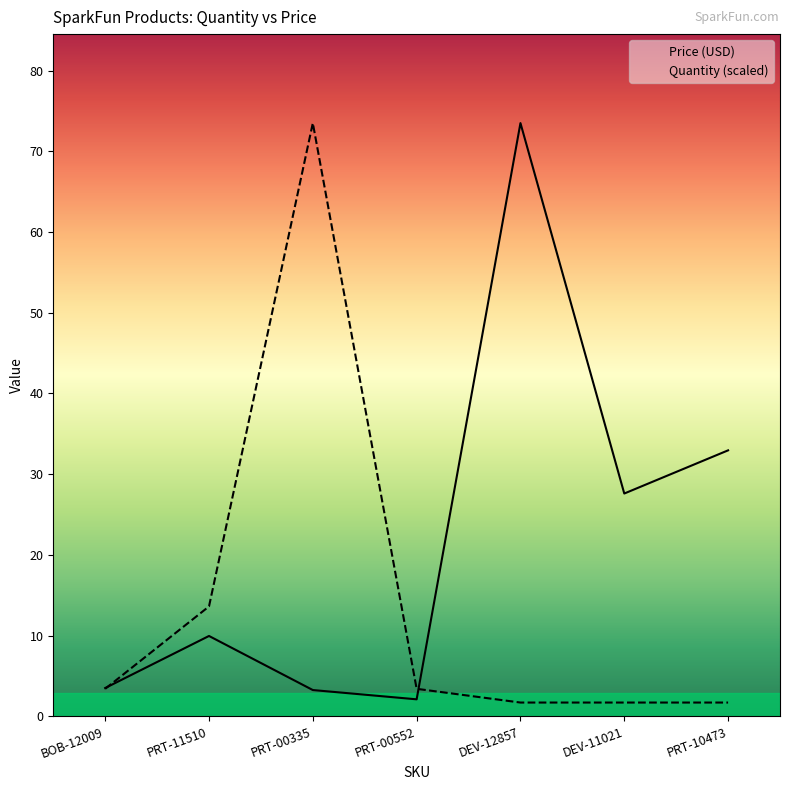

What is the sum of all Price (USD) values?

152.8